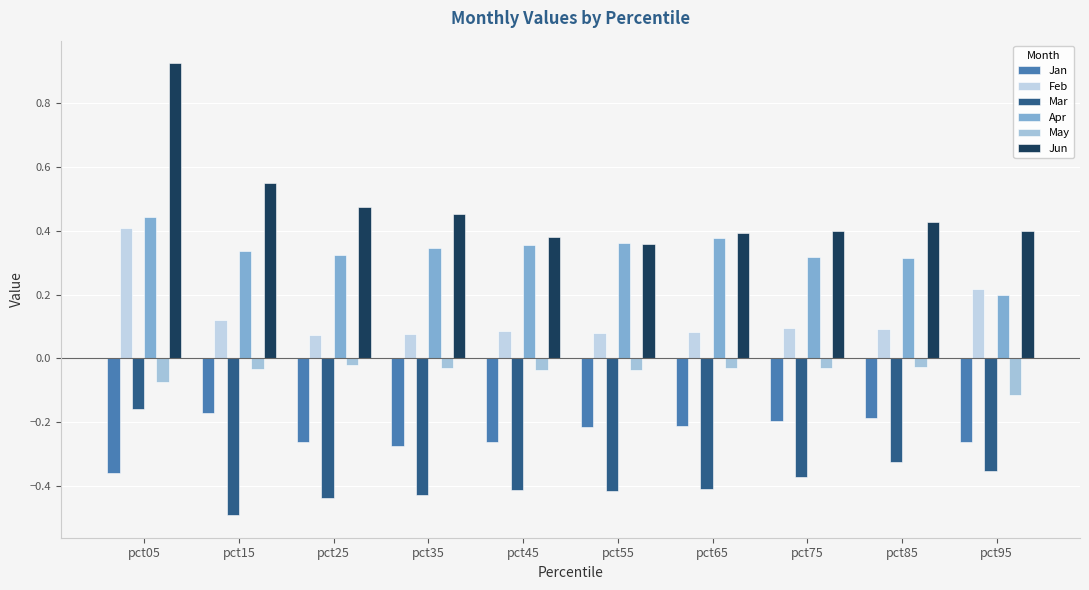

Reading left to right, transcribe all the data shown in this chart.

Jan: -0.4	-0.2	-0.3	-0.3	-0.3	-0.2	-0.2	-0.2	-0.2	-0.3
Feb: 0.4	0.1	0.1	0.1	0.1	0.1	0.1	0.1	0.1	0.2
Mar: -0.2	-0.5	-0.4	-0.4	-0.4	-0.4	-0.4	-0.4	-0.3	-0.4
Apr: 0.4	0.3	0.3	0.3	0.4	0.4	0.4	0.3	0.3	0.2
May: -0.1	-0.0	-0.0	-0.0	-0.0	-0.0	-0.0	-0.0	-0.0	-0.1
Jun: 0.9	0.5	0.5	0.5	0.4	0.4	0.4	0.4	0.4	0.4